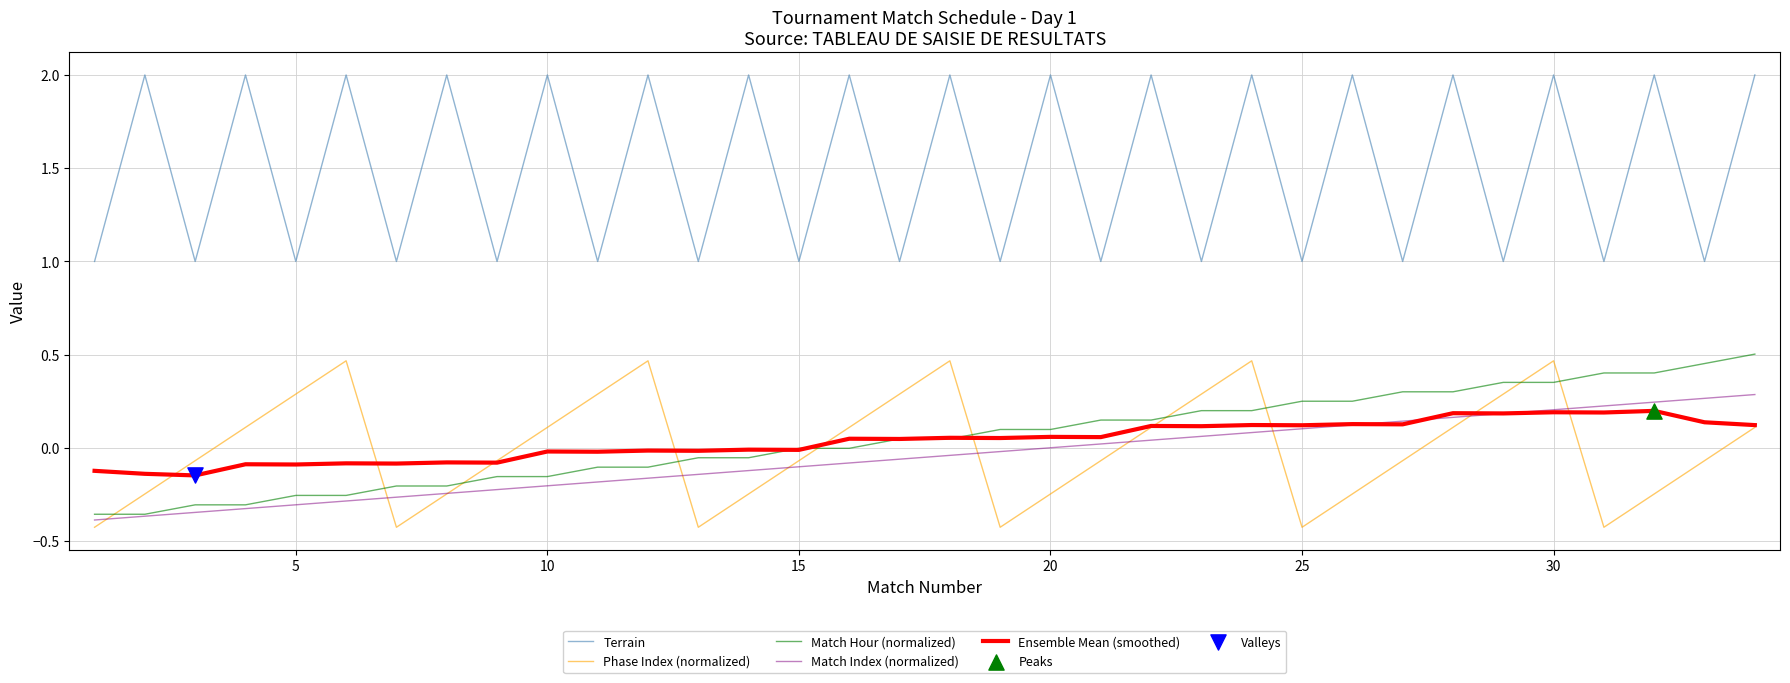

Which series has the largest total across all categories?

Terrain